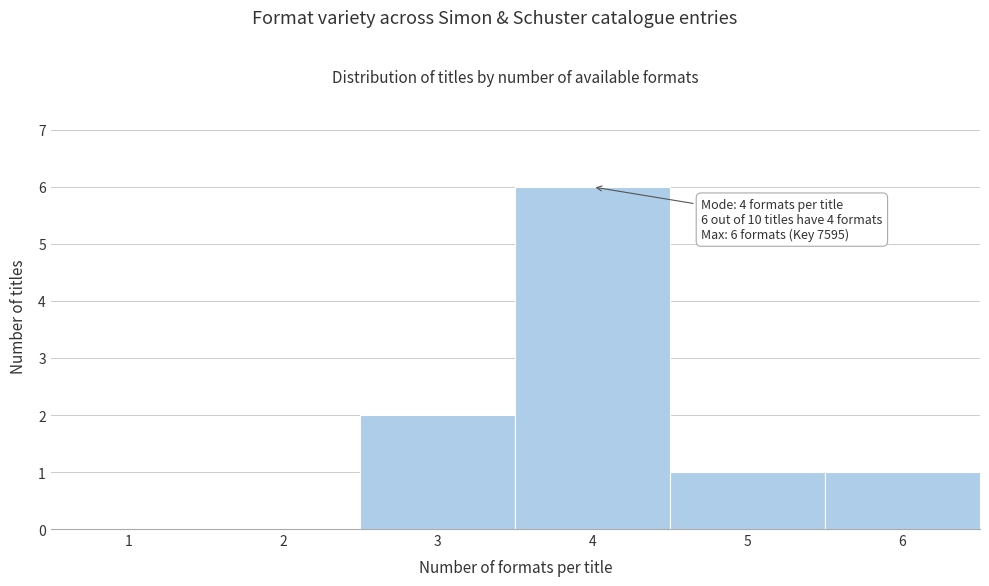

Reading right to left, list all the values displayed in this chart.

6=1	5=1	4=6	3=2	2=0	1=0